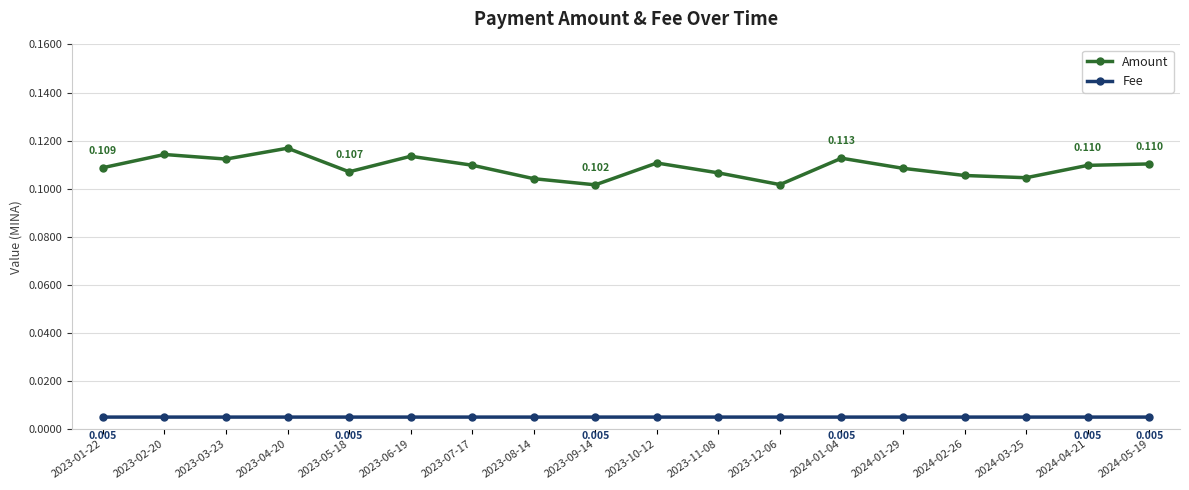

Which series has the largest range (max minus min)?

Amount